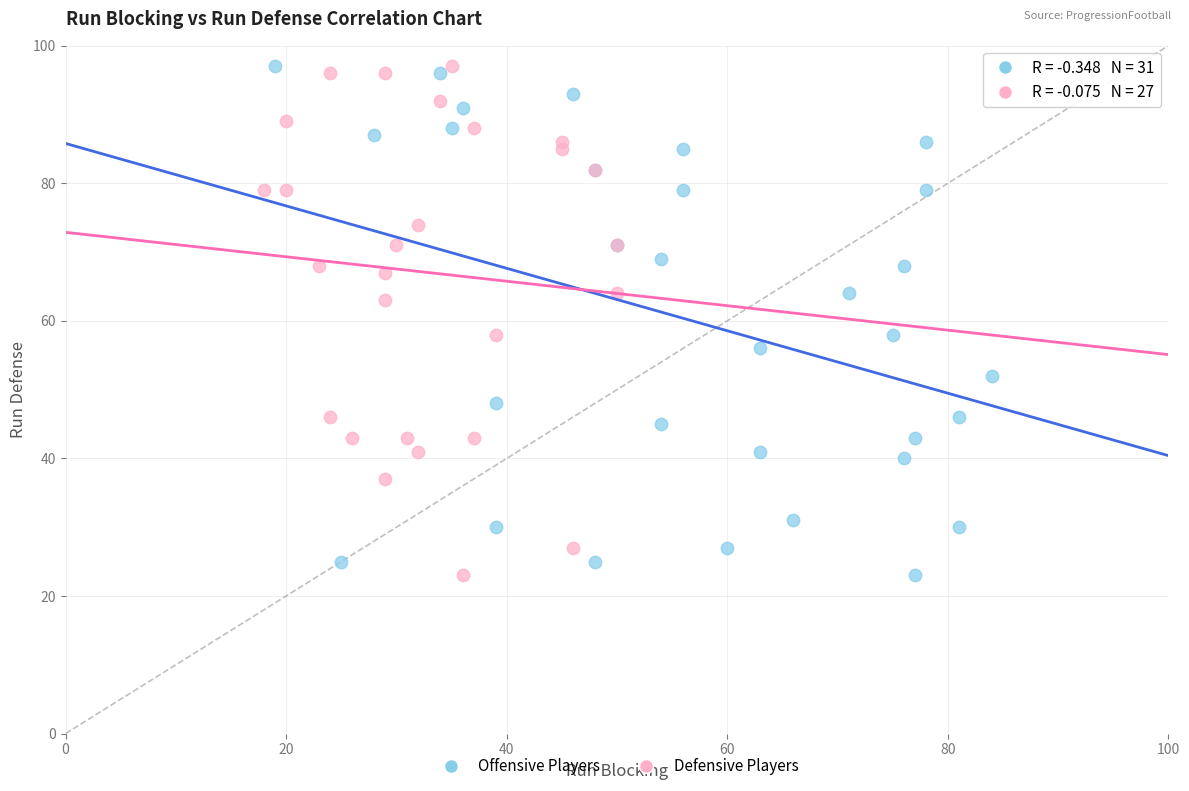

What are all the series names shown in the legend?

Offensive Players, Defensive Players